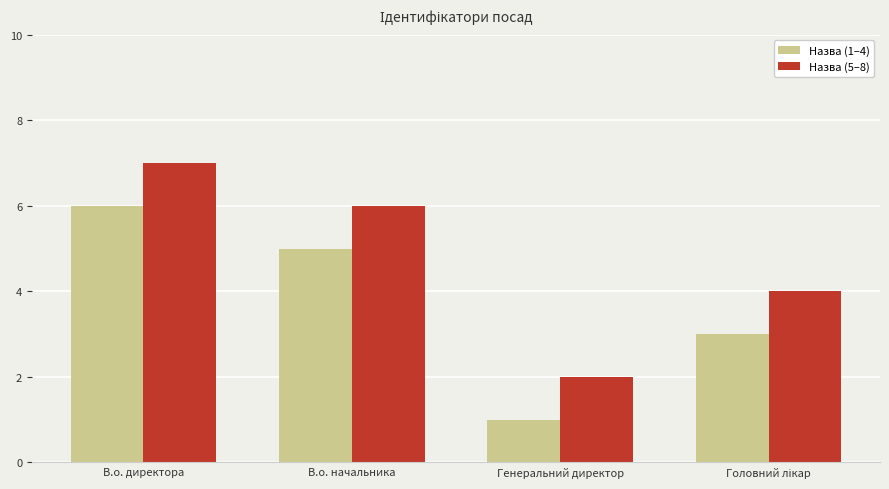

Does the chart contain stacked bars?

No